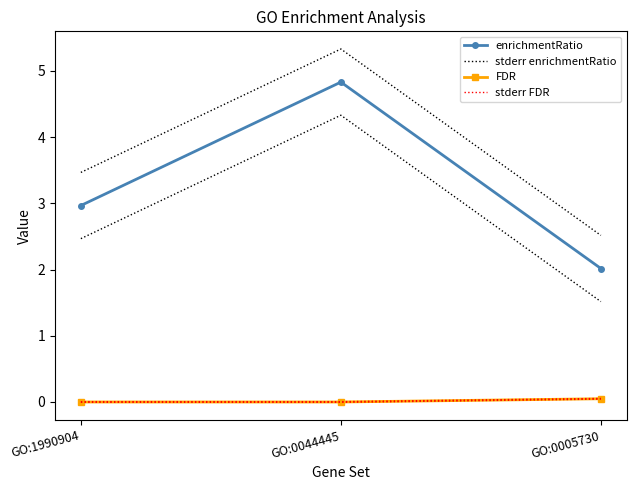

At which category is the sum across all series the highest?

GO:0044445